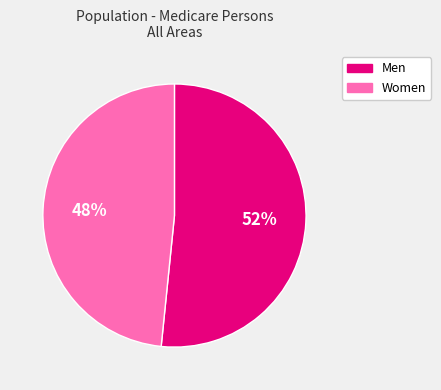

Combined, do Women and Men account for over 50%?

Yes